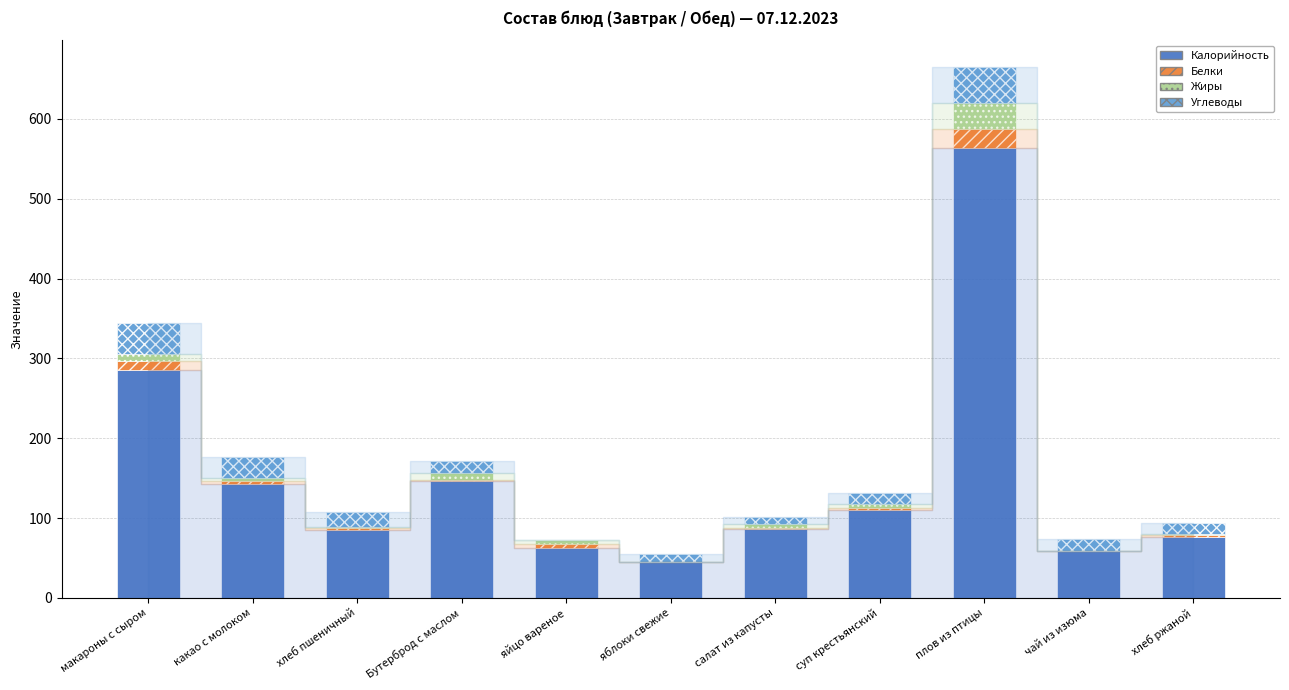

At which label is Калорийность closest to 304?

макароны с сыром